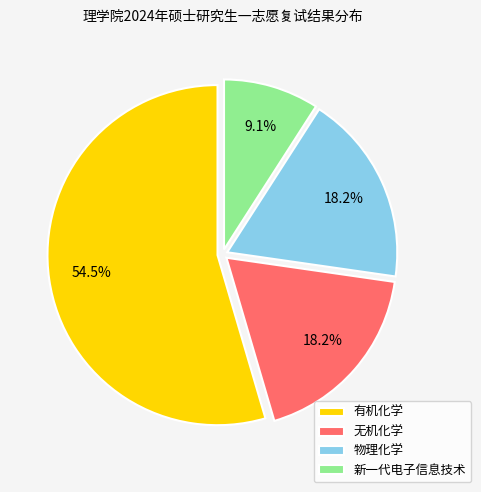

What is the smallest slice in the pie chart?

新一代电子信息技术